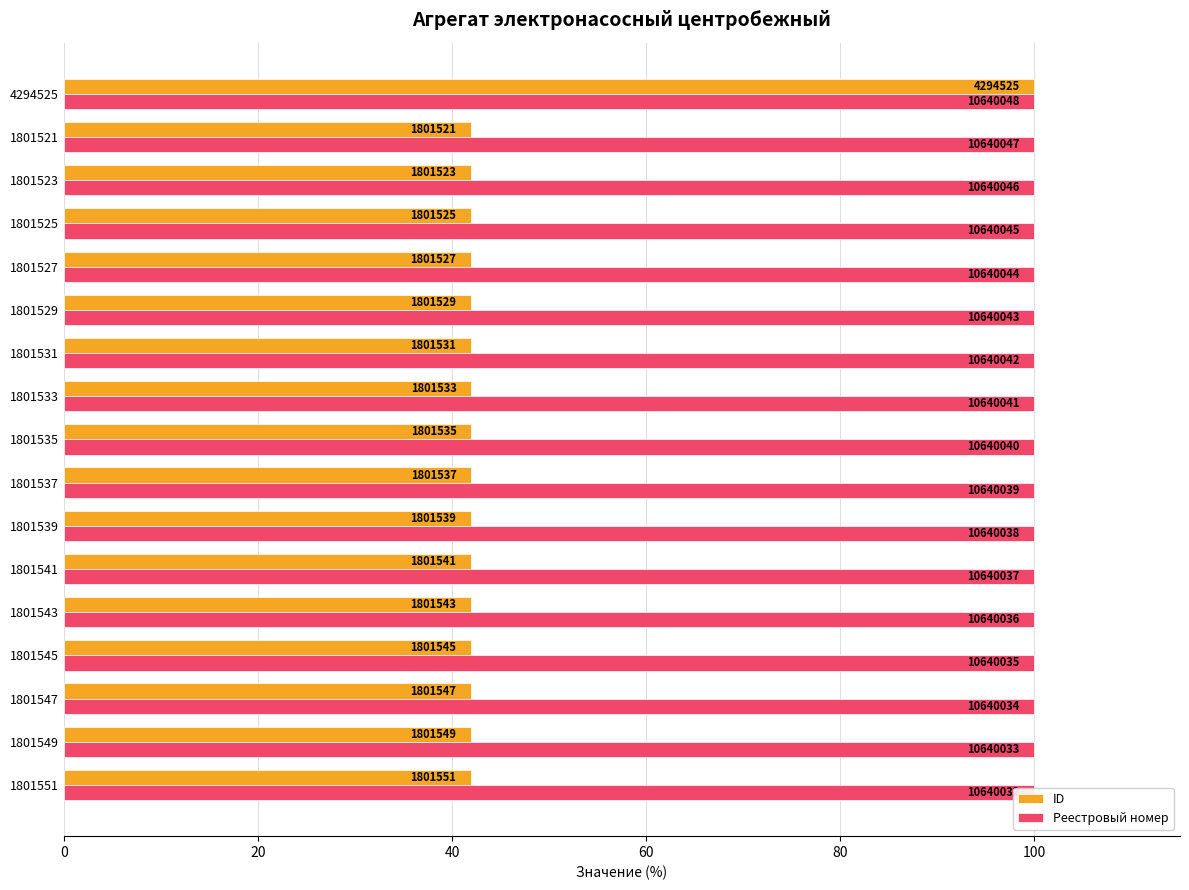

What is the average value of the ID series?

45.4